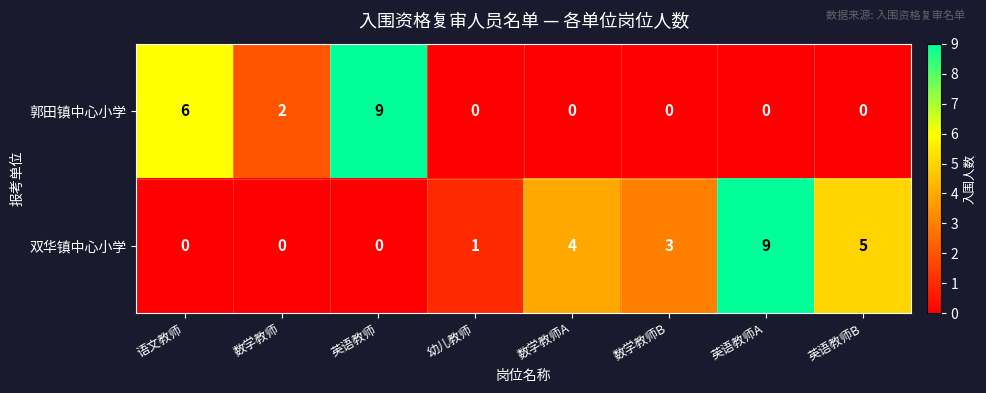

At 英语教师, list the series in order from largest to smallest.

郭田镇中心小学, 双华镇中心小学